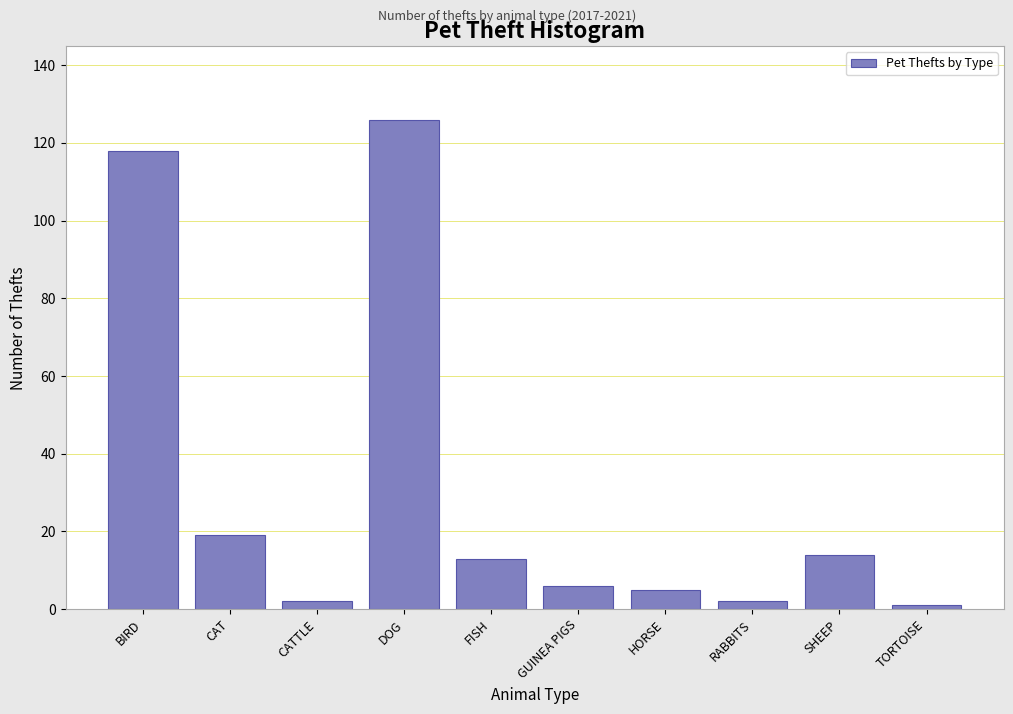

Reading left to right, list all the values displayed in this chart.

BIRD=118	CAT=19	CATTLE=2	DOG=126	FISH=13	GUINEA PIGS=6	HORSE=5	RABBITS=2	SHEEP=14	TORTOISE=1